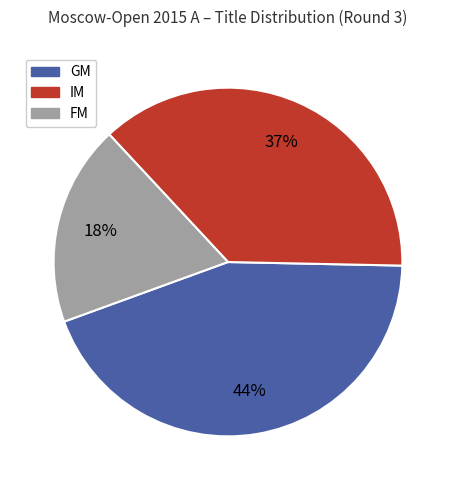

How much of the chart is everything except FM?

81.4%